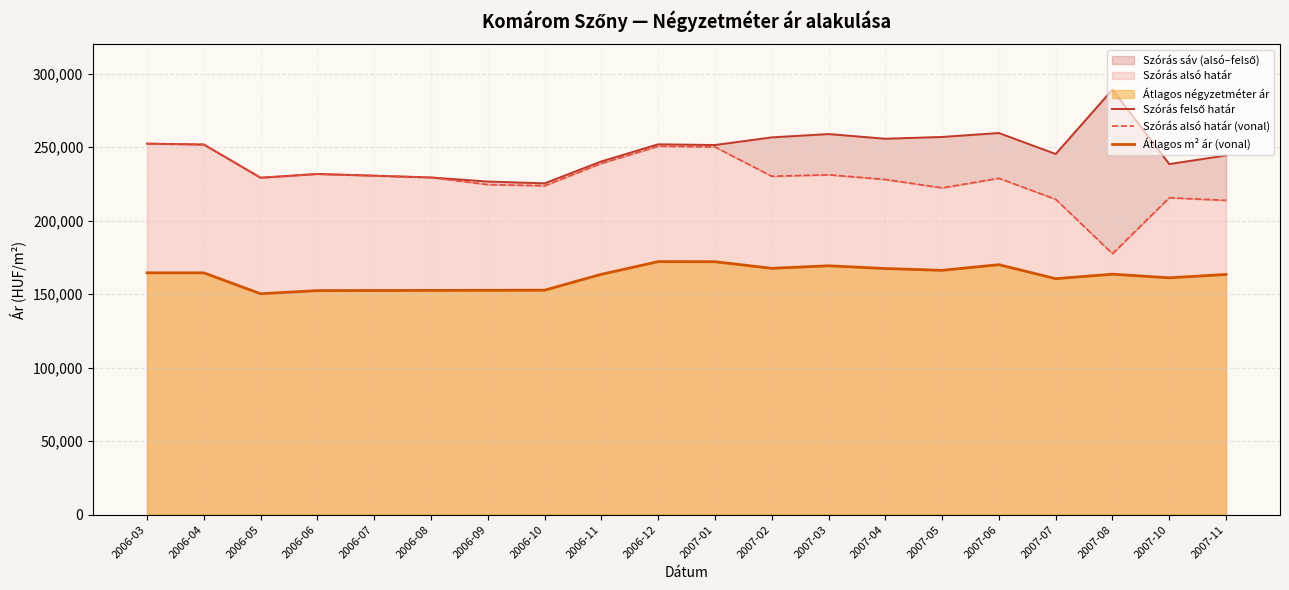

The Átlagos m² ár (vonal) series shows 250482 at 2006-06. True or false?

False